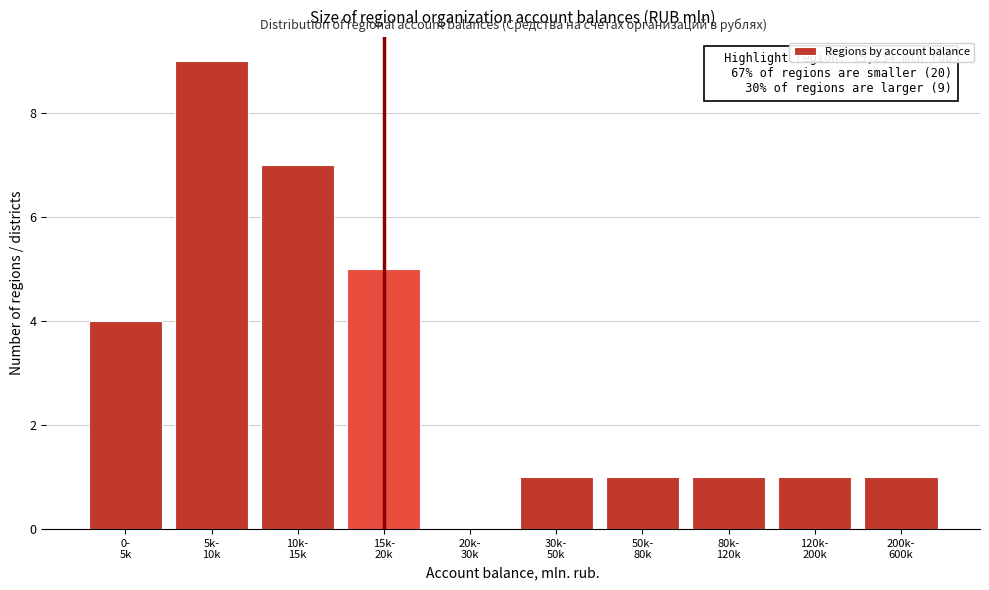

What is the sum of all values?

30